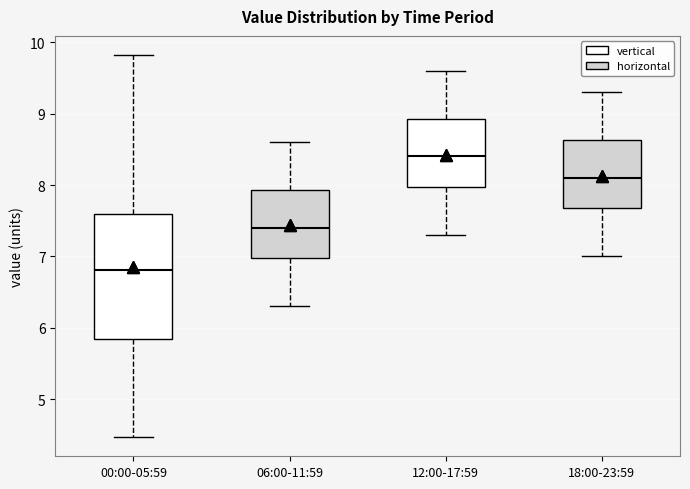

Reading left to right, read every box against the y-axis: the position of its median line, the range the box covers, and the ends of its whiskers. The values are not printed on the chart, so give them approximately, as read against the axis.

00:00-05:59: median 6.8, box 5.9 to 7.6, whiskers 4.5 to 9.8
06:00-11:59: median 7.4, box 7.0 to 7.9, whiskers 6.3 to 8.6
12:00-17:59: median 8.4, box 8.0 to 8.9, whiskers 7.3 to 9.6
18:00-23:59: median 8.1, box 7.7 to 8.6, whiskers 7.0 to 9.3